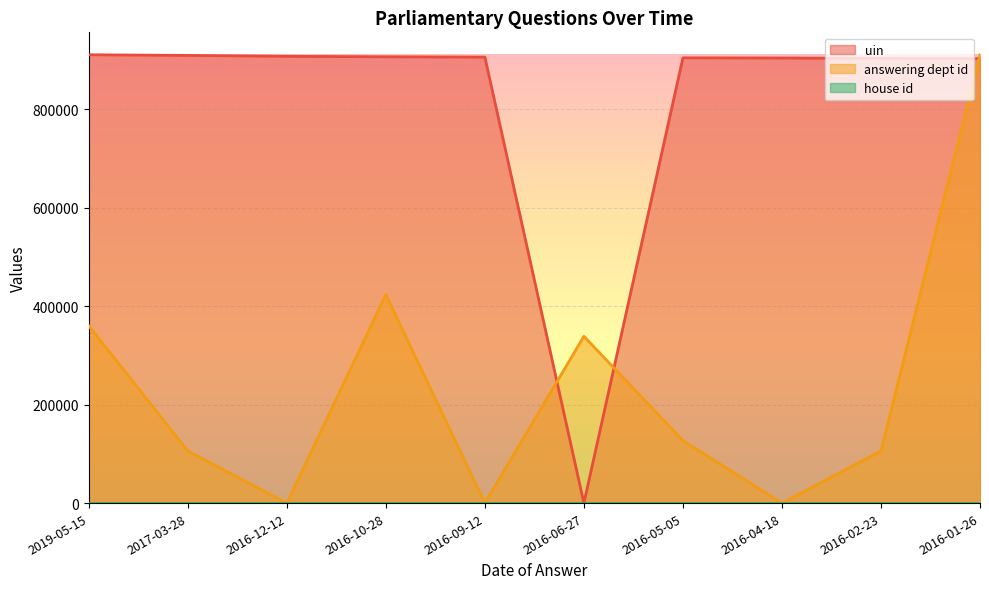

At which label is answering dept id closest to 455412?

2016-10-28